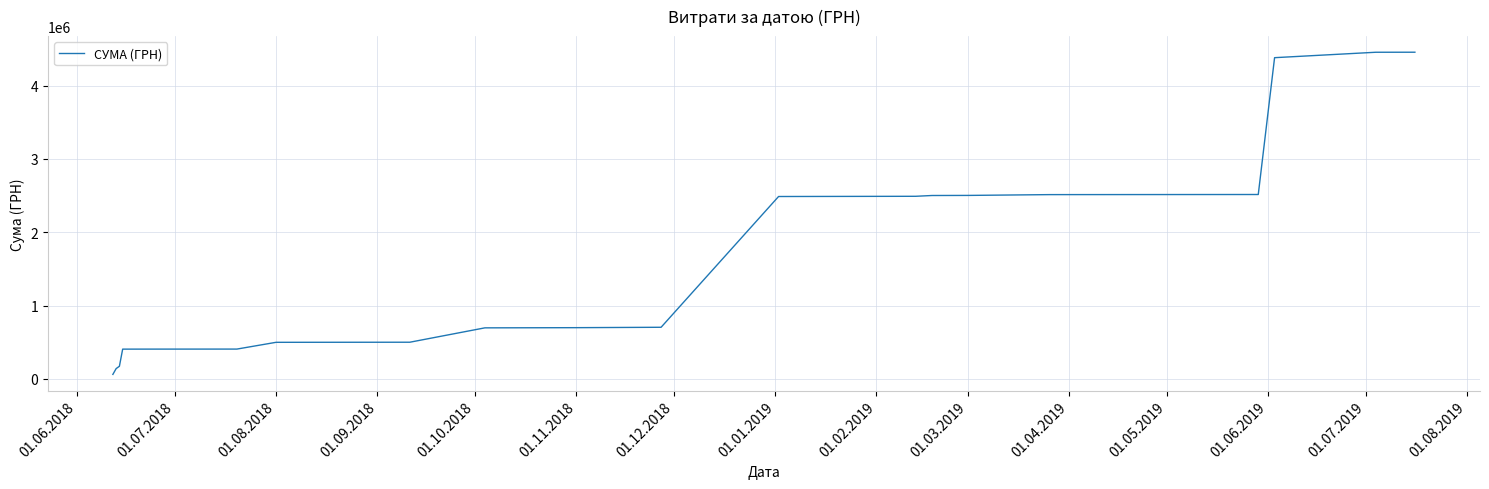

What is the greatest value displayed?

4455142.5